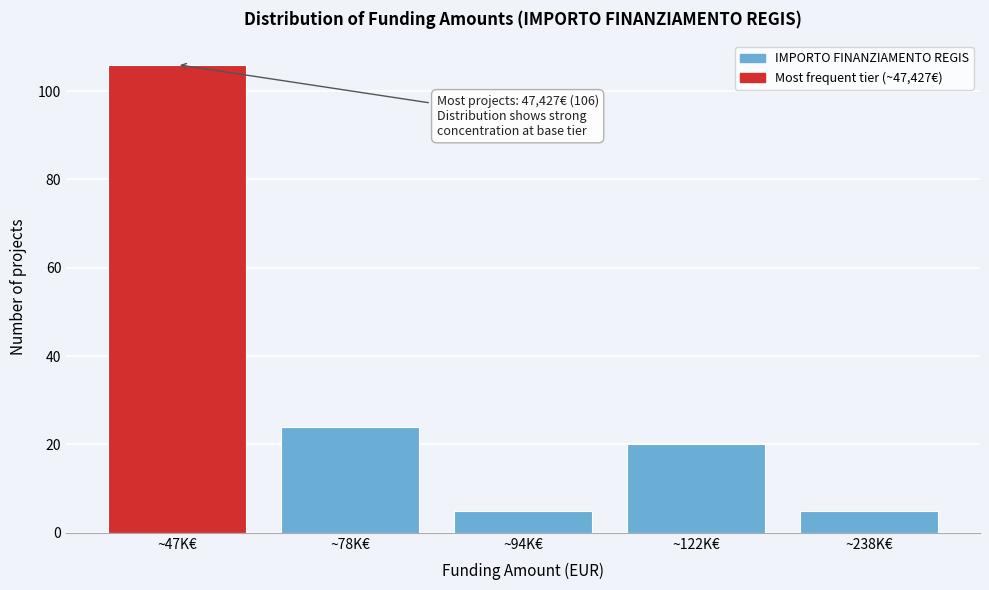

Reading left to right, list all the values displayed in this chart.

~47K€=106	~78K€=24	~94K€=5	~122K€=20	~238K€=5